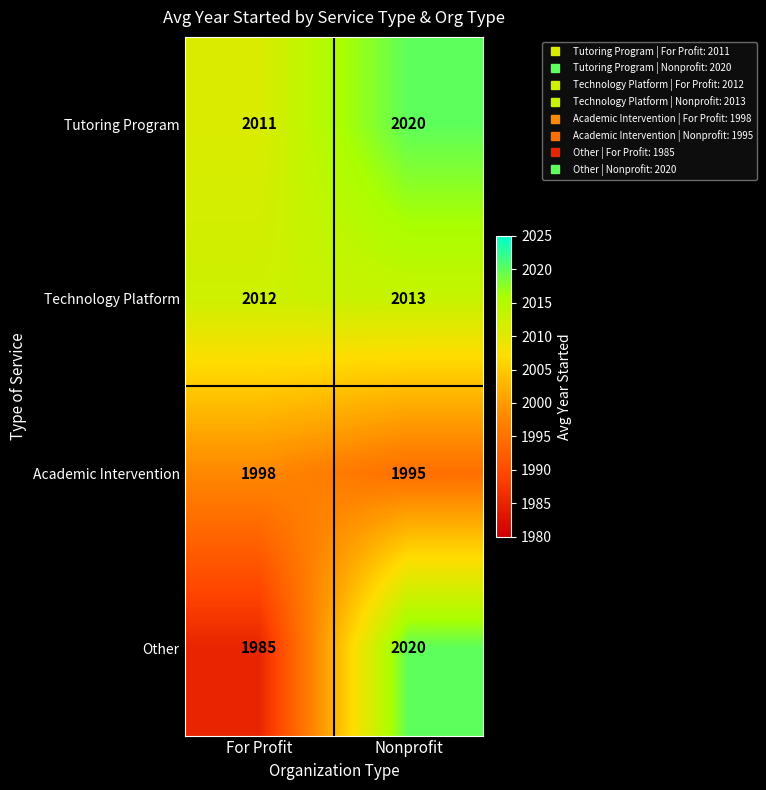

At how many categories does at least one series exceed 1998?

2